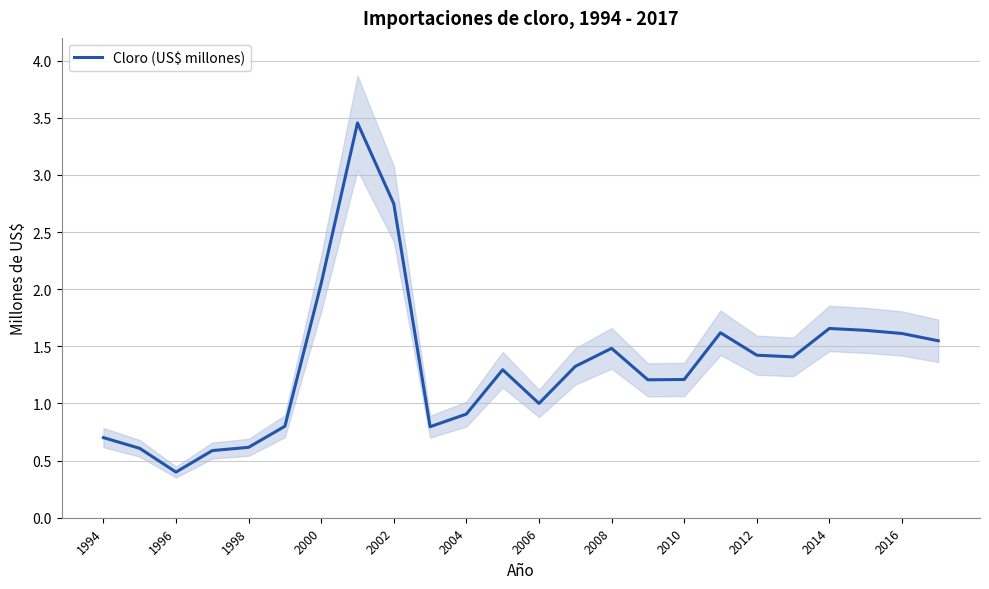

Reading left to right, what are all the values shown in this chart?

0.7	0.6	0.4	0.6	0.6	0.8	2.1	3.5	2.7	0.8	0.9	1.3	1.0	1.3	1.5	1.2	1.2	1.6	1.4	1.4	1.7	1.6	1.6	1.5